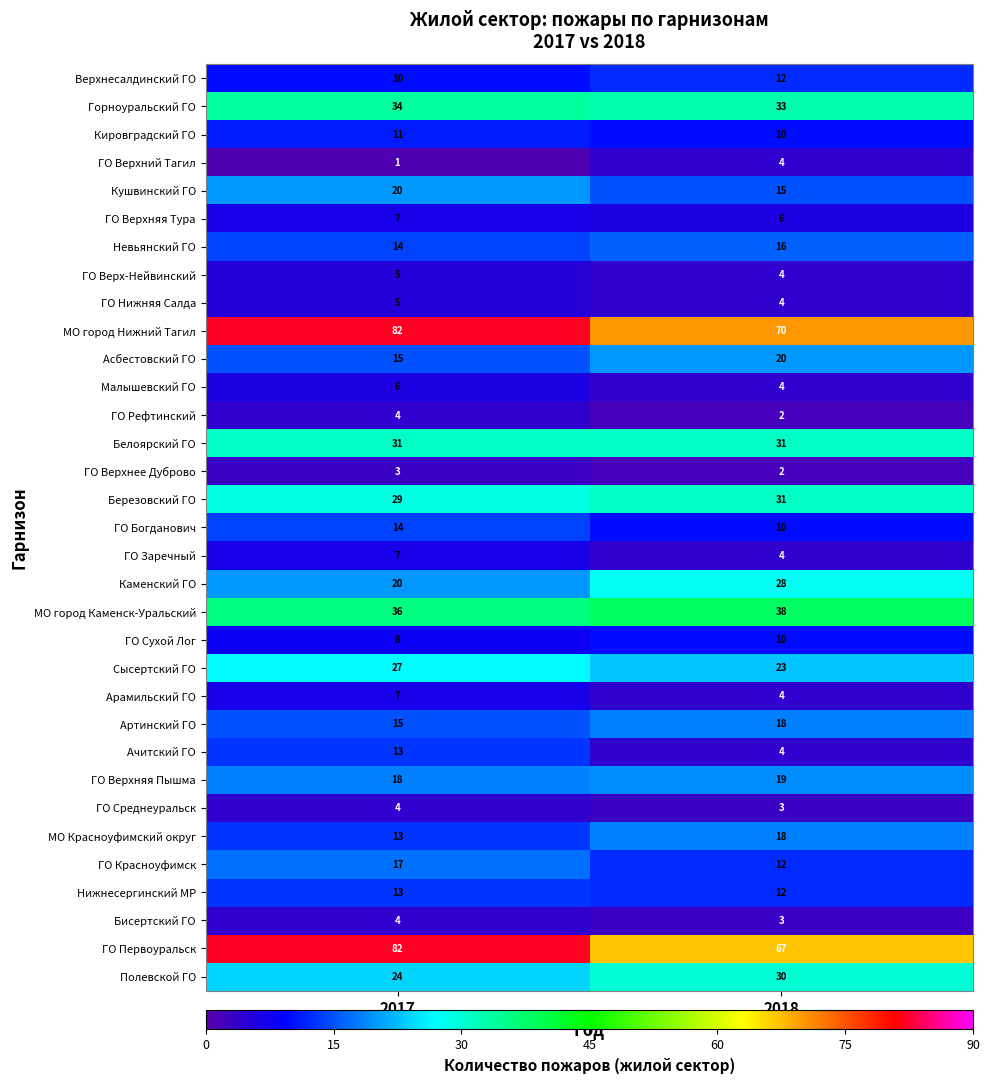

Between 2017 and 2018, which series saw the biggest shift?

ГО Первоуральск